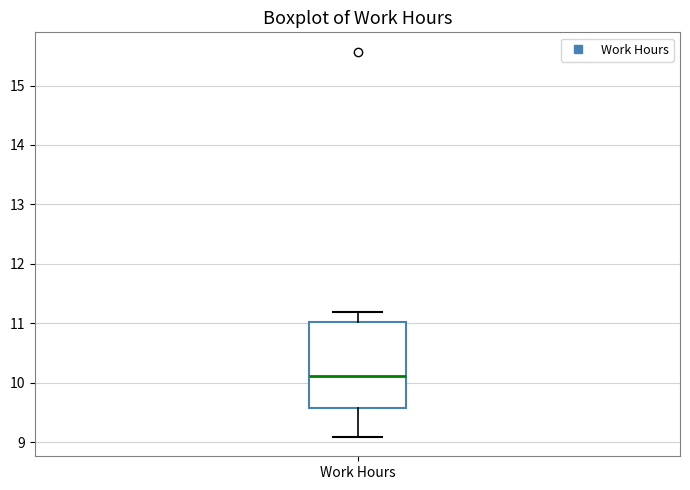

Read this box plot against the y-axis: the position of the median line, the range covered by the box, and the ends of both whiskers. The values are not printed on the chart, so give them approximately, as read against the axis.

median 10.1, box 9.6 to 11.0, whiskers 9.1 to 11.2